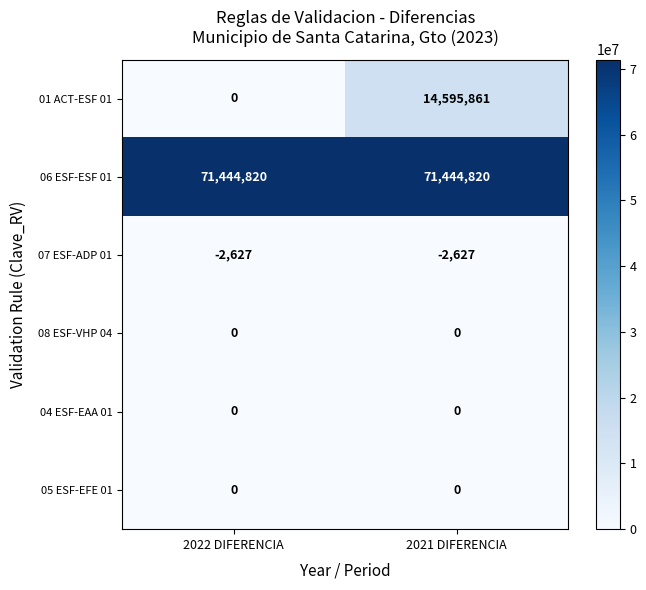

At which category is the sum across all series the highest?

2021 DIFERENCIA